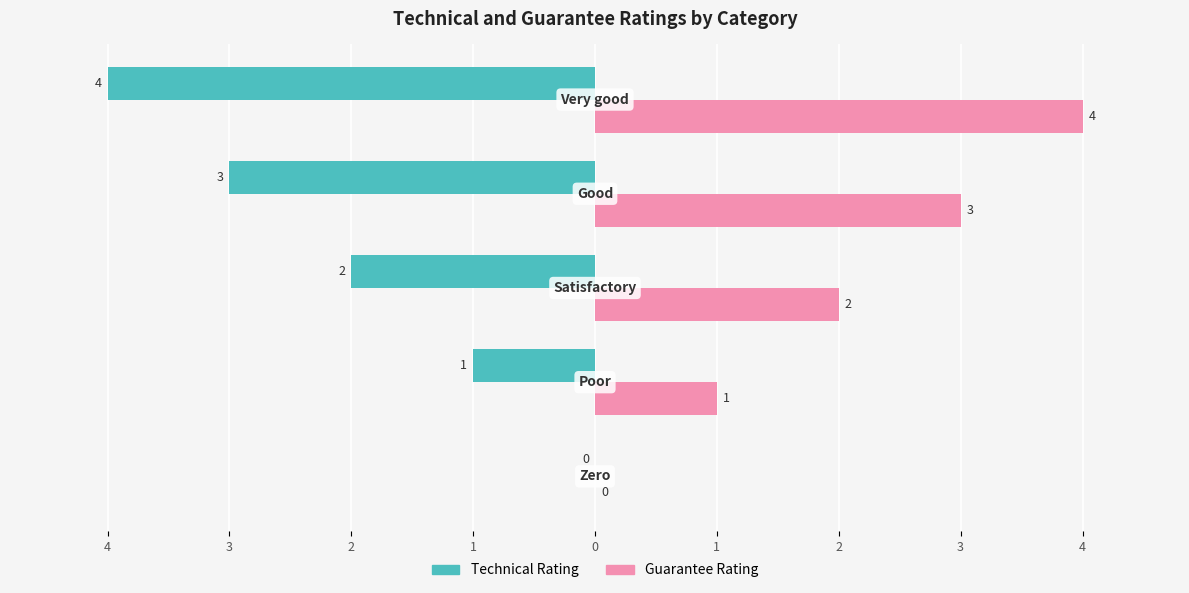

Reading right to left, extract all data points from this chart.

Technical Rating: -4	-3	-2	-1	0
Guarantee Rating: 4	3	2	1	0